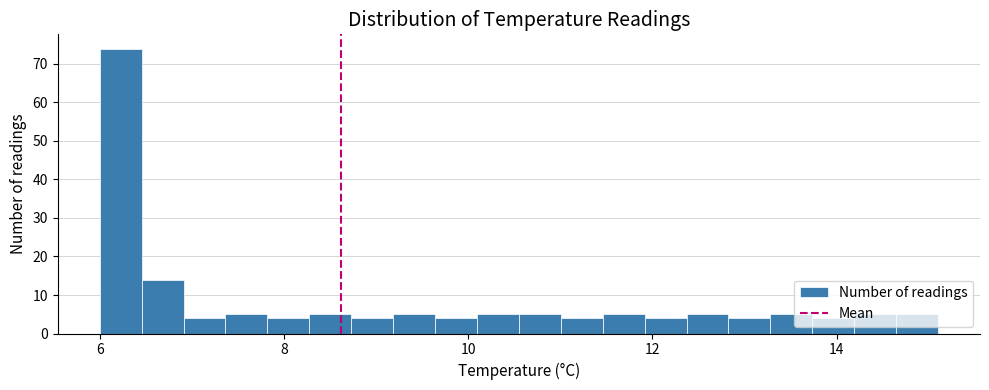

Read against the x-axis, roughly where is the centre of the tallest bar?

6.2